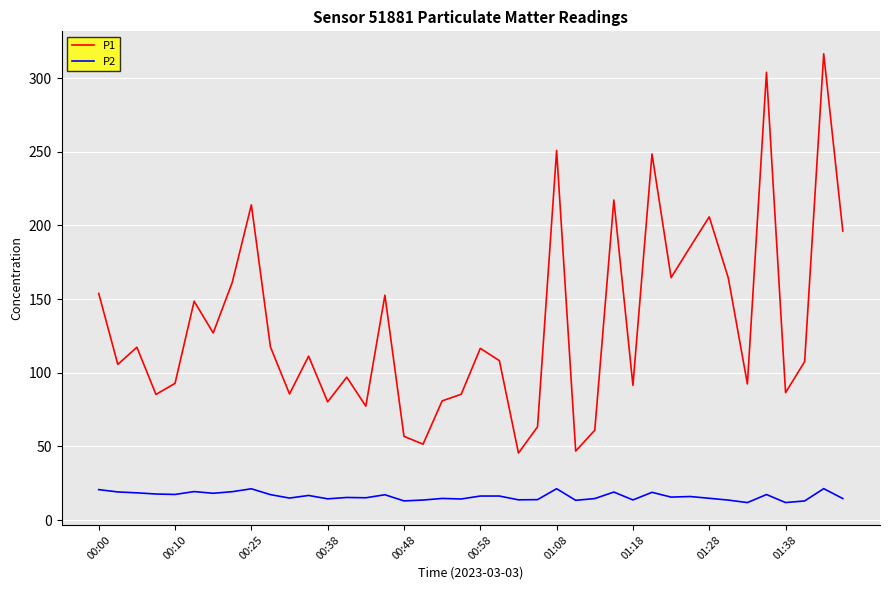

Rank the series by their maximum value, from lowest to highest.

P2, P1